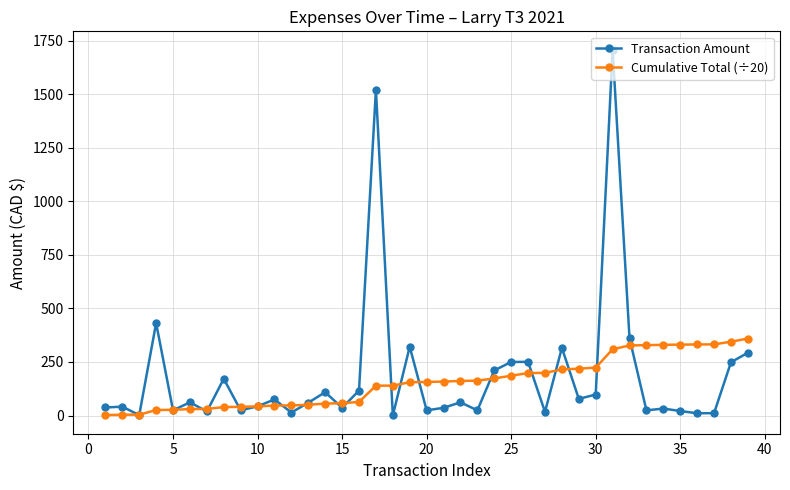

Which series has the widest spread of values?

Transaction Amount